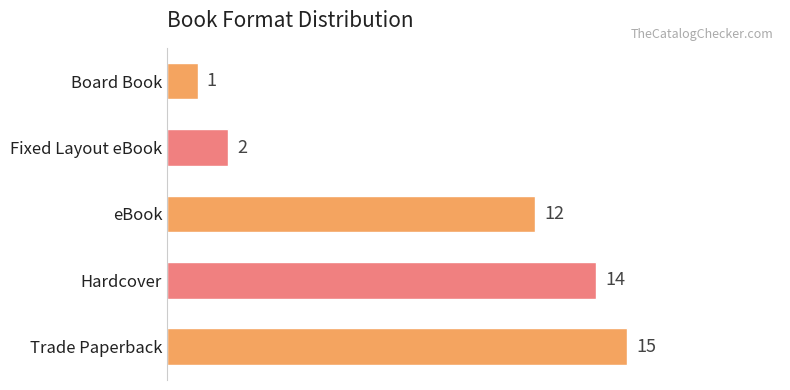

Are the bars horizontal?

Yes